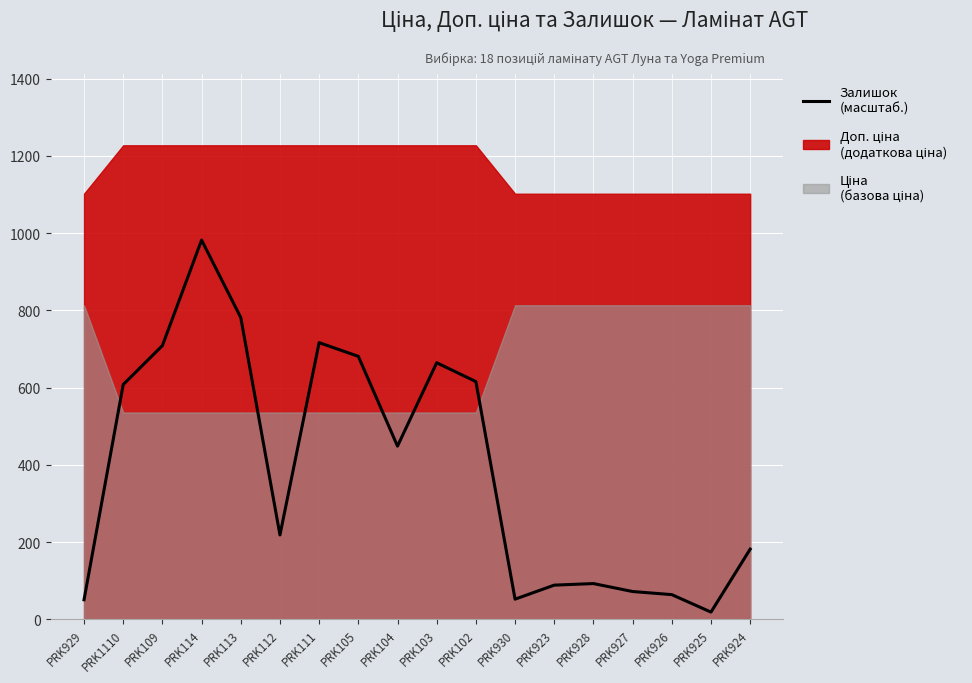

How many data points are above 448?

9